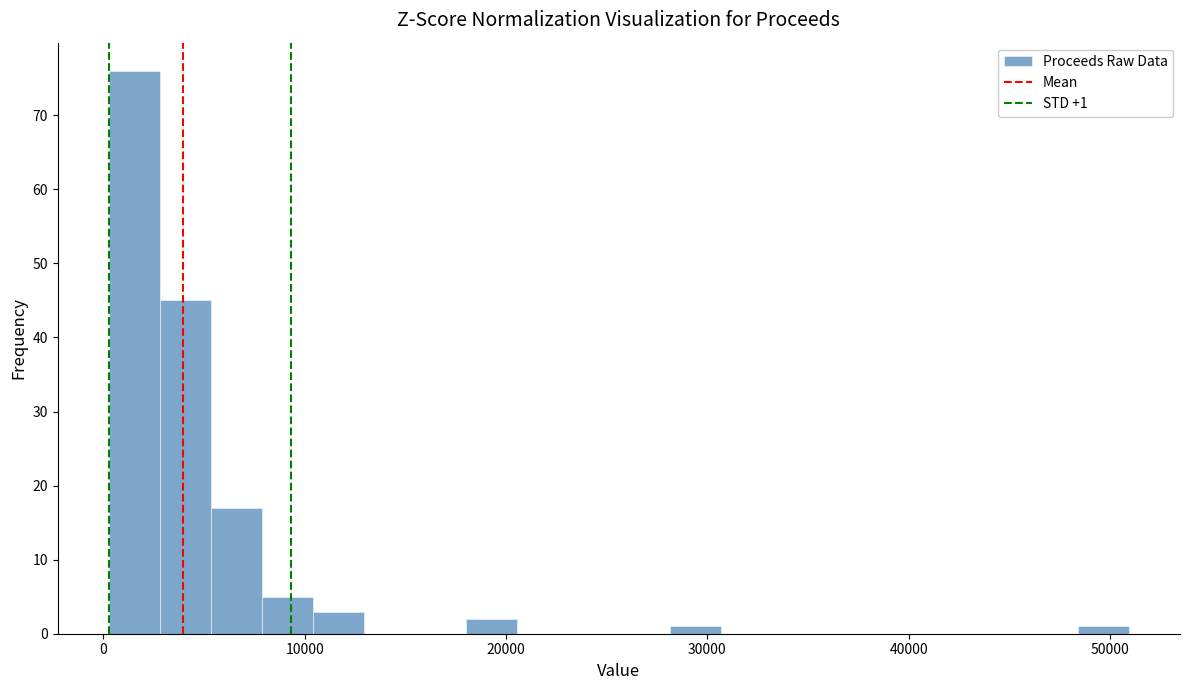

Read against the x-axis, roughly where is the centre of the tallest bar?

2000